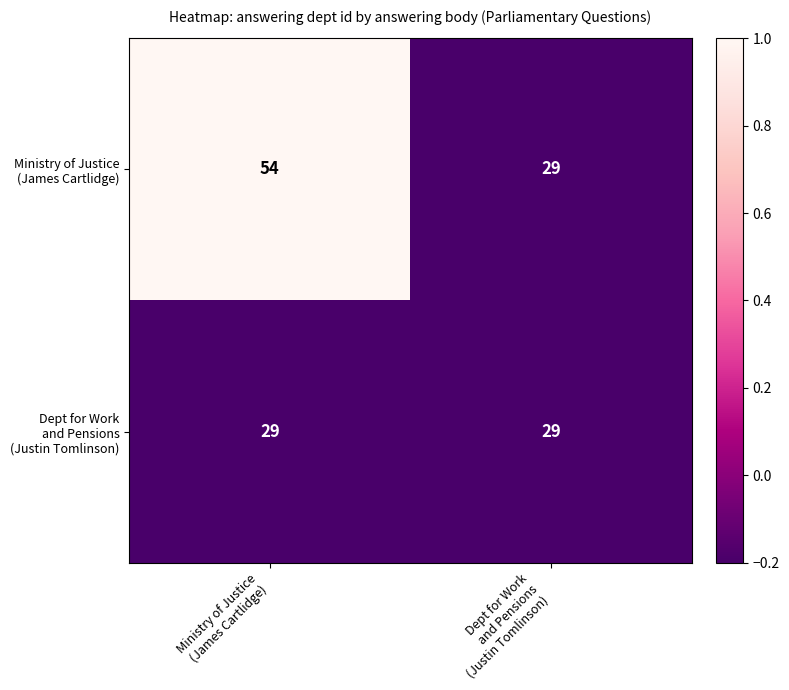

What is the minimum value shown in the chart?

29